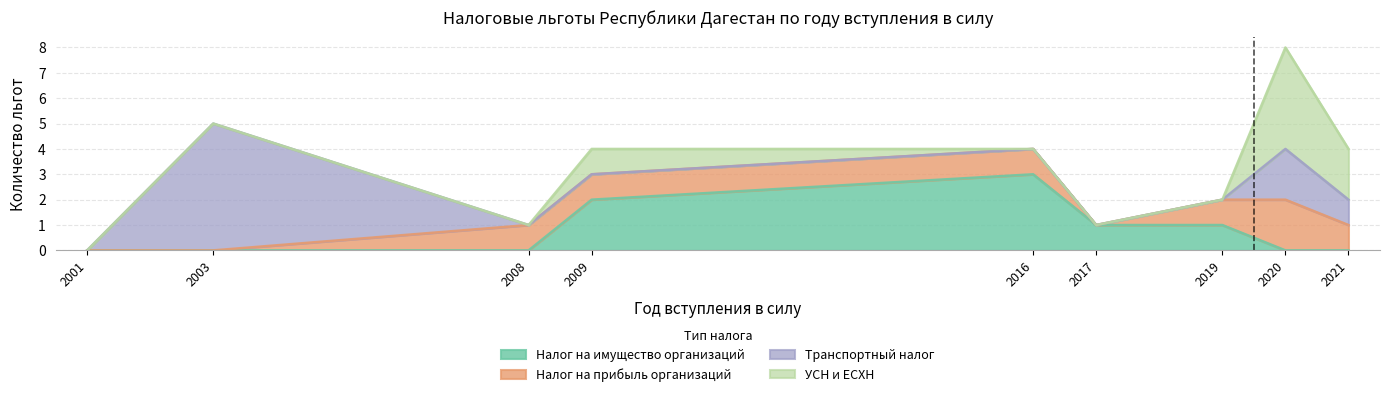

What are all the series names shown in the legend?

Налог на имущество организаций, Налог на прибыль организаций, Транспортный налог, УСН и ЕСХН